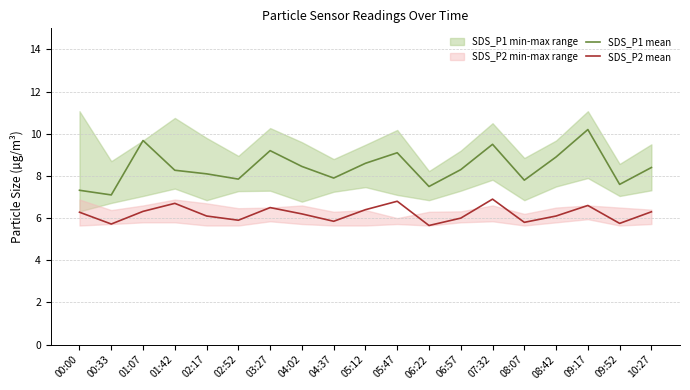

How many interior local peaks does the SDS_P1 mean series have?

5